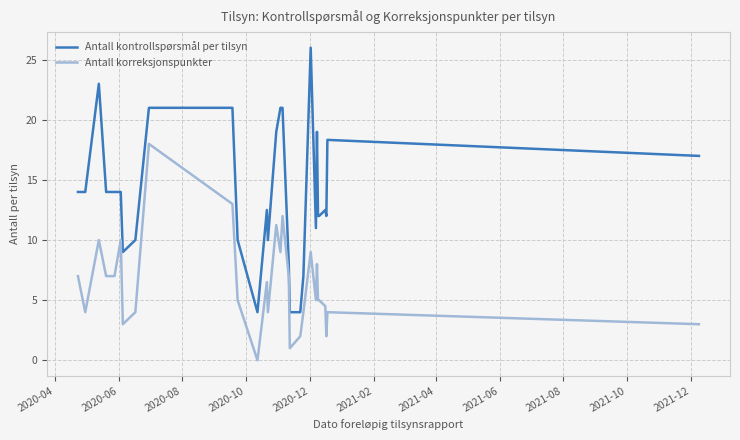

What is the highest value of the Antall kontrollspørsmål per tilsyn series?

26.0